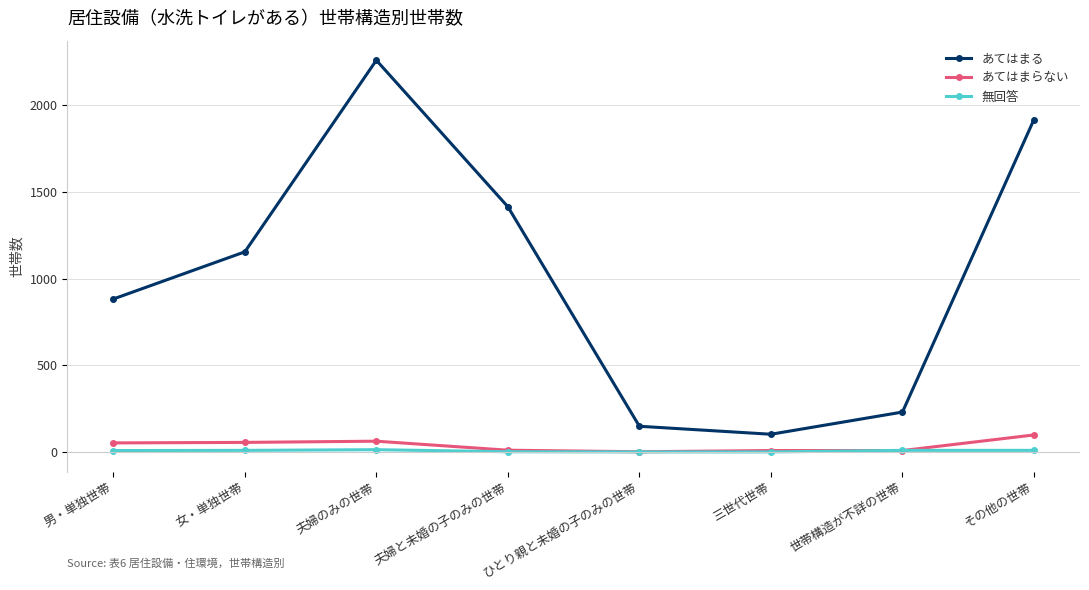

True or false: あてはまる and あてはまらない intersect in this chart.

False